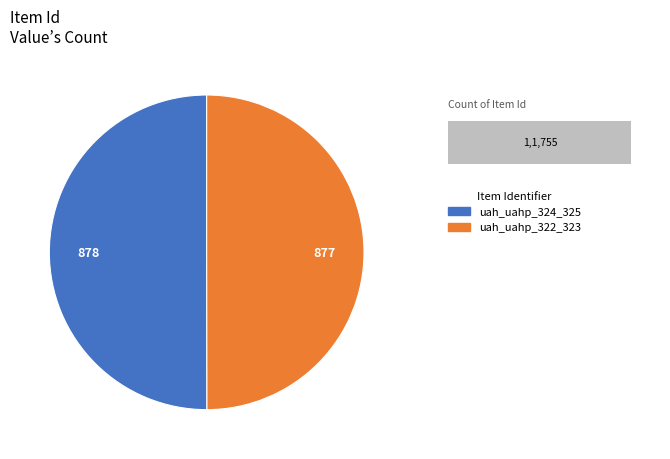

How many segments does this pie chart have?

2